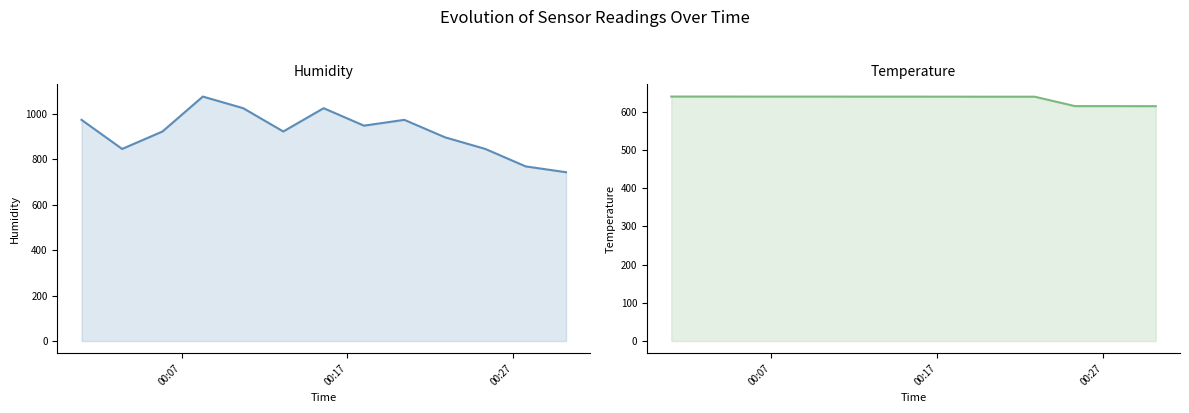

What is the value of the temperature point at the 5th from the left?

640.3